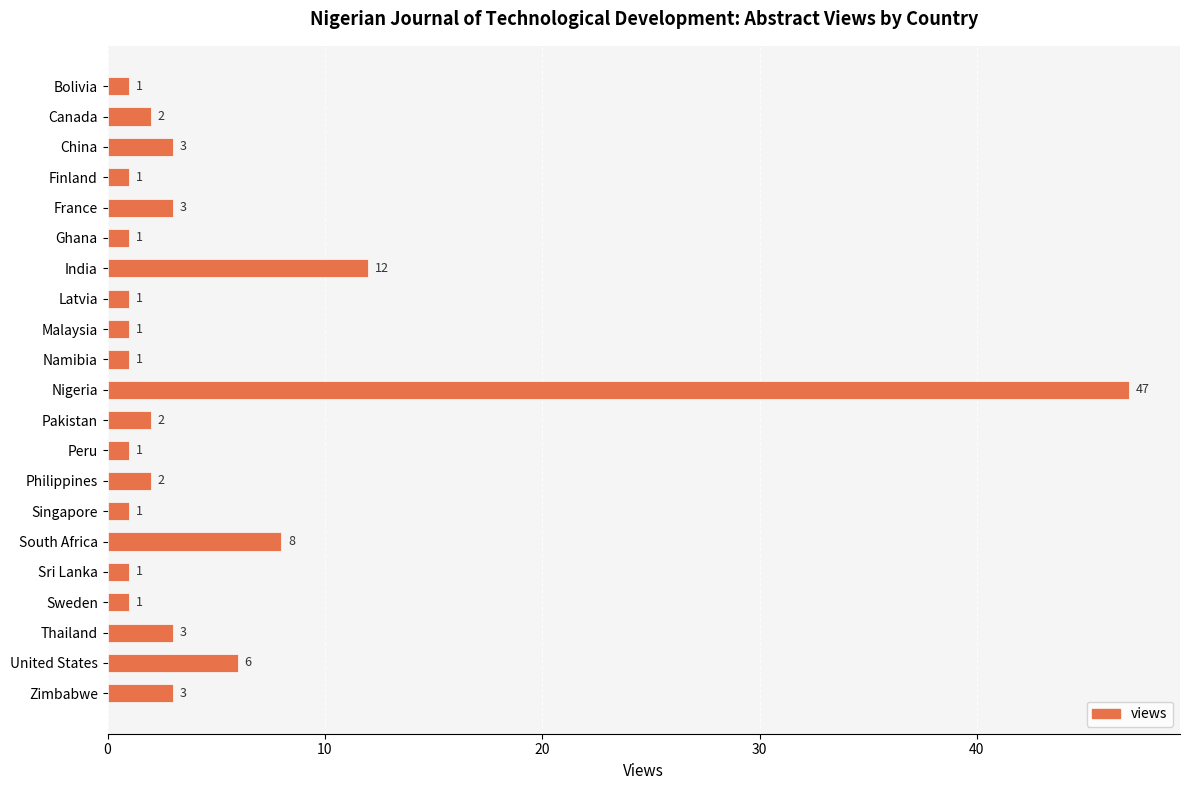

What is the maximum value shown in the chart?

47